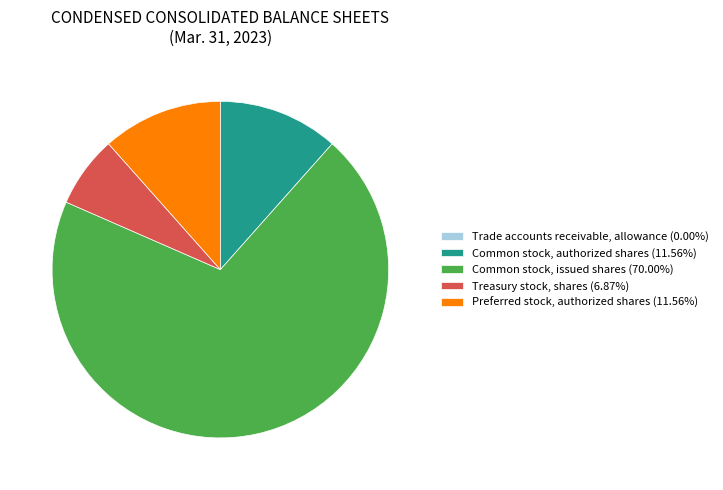

Is the sum of Common stock, authorized shares and Treasury stock, shares greater than half?

No